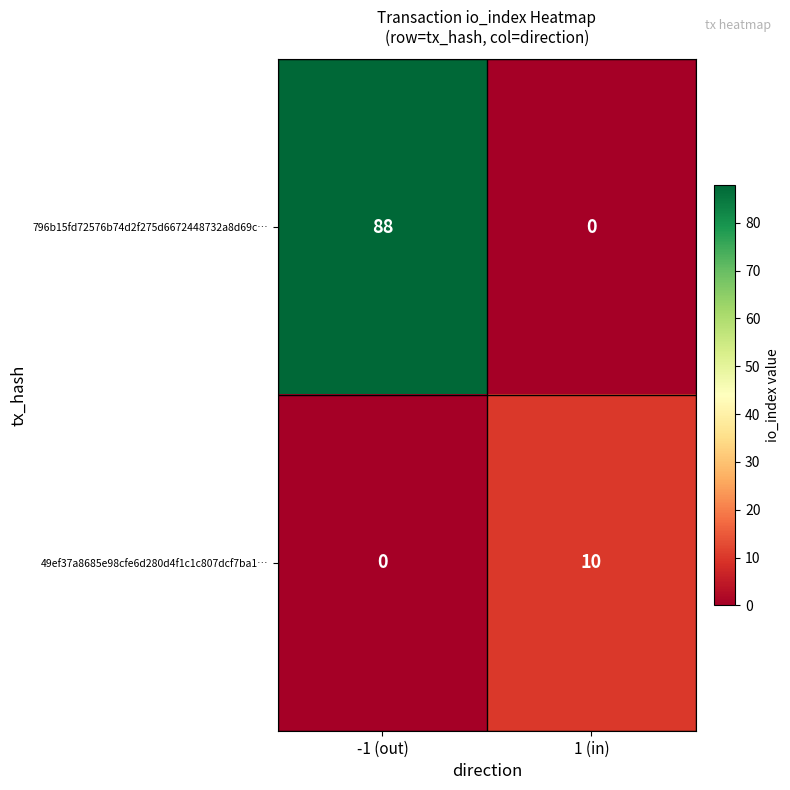

Reading right to left, list all the values displayed in this chart.

796b15fd72576b74d2f275d6672448732a8d69c…: 0	88
49ef37a8685e98cfe6d280d4f1c1c807dcf7ba1…: 10	0